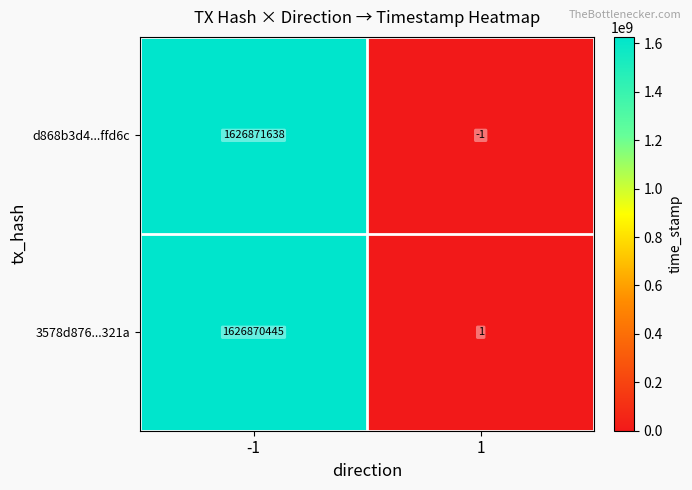

Reading left to right, transcribe all the data shown in this chart.

d868b3d4...ffd6c: 1626871638	-1
3578d876...321a: 1626870445	1